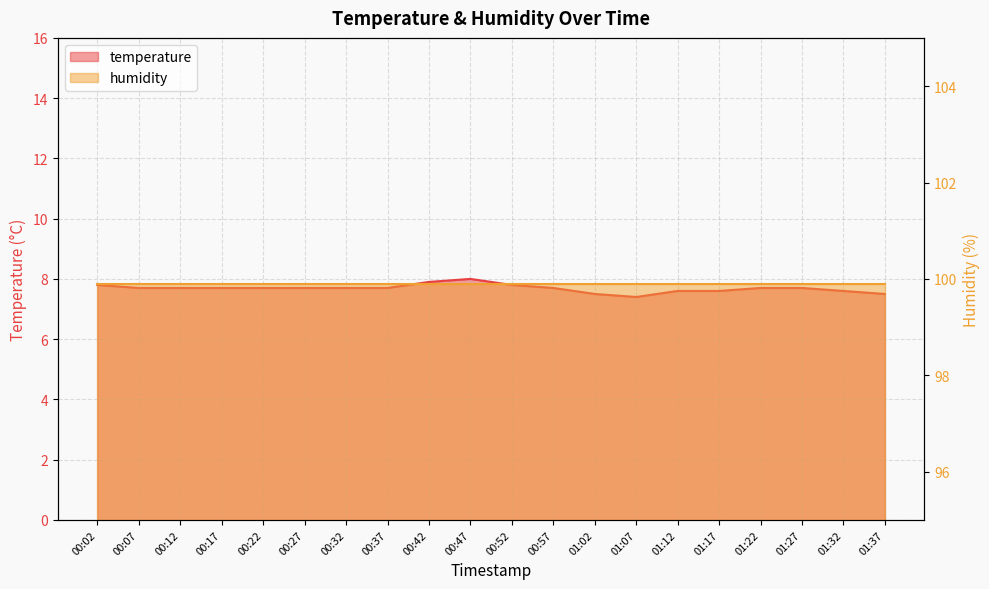

What is the label of the 13th point from the right?

00:37